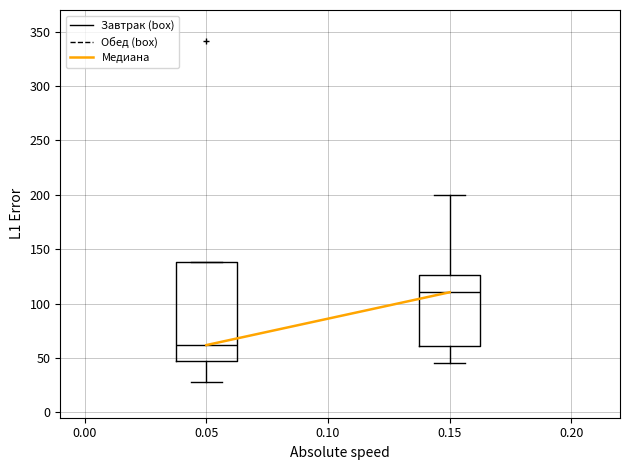

Reading left to right, transcribe this box plot: for each box, give where its median line is, the range the box spans, and where its two whiskers end, as read against the y-axis. The values are not printed on the chart, so give them approximately, as read against the axis.

0.05: median 60, box 45 to 140, whiskers 30 to 140
0.15: median 110, box 60 to 125, whiskers 45 to 200